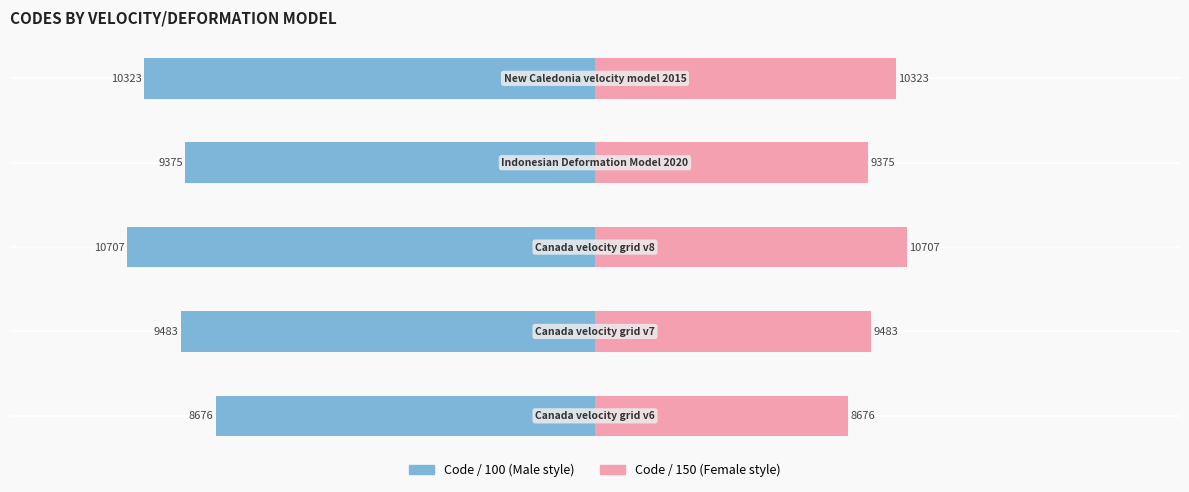

How many distinct data groups are displayed?

2